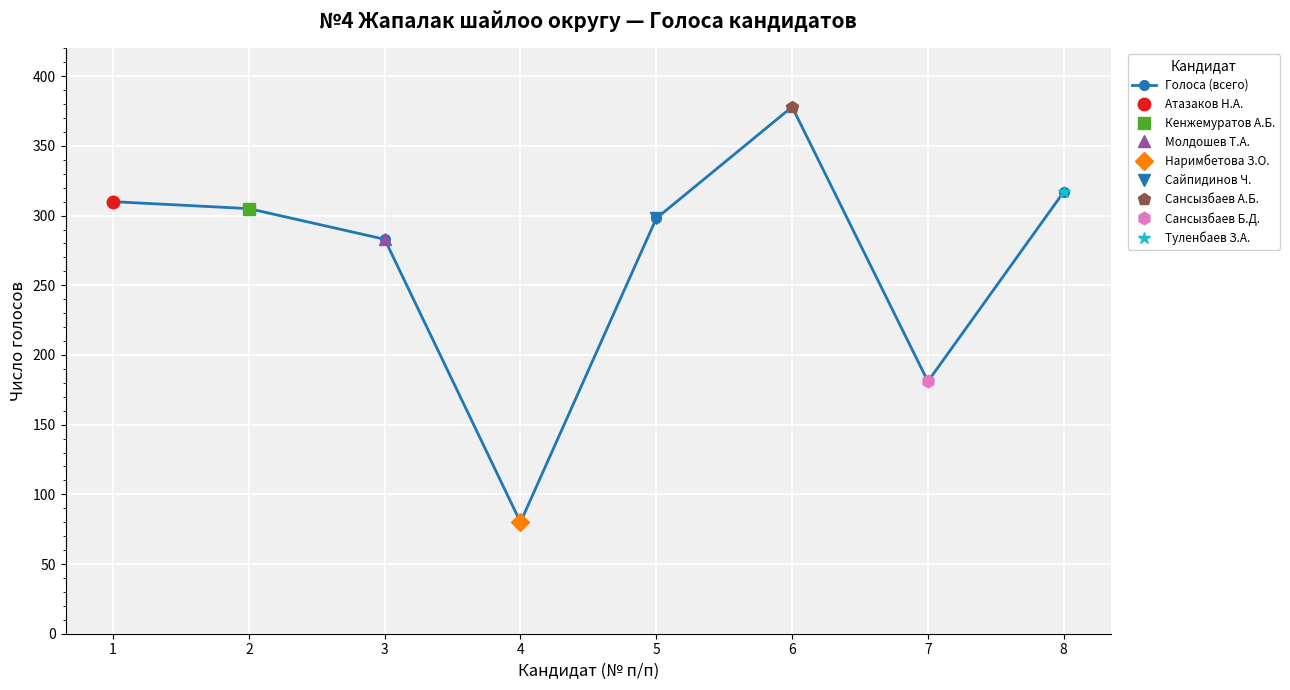

What is the value of the 3rd point from the left?

283